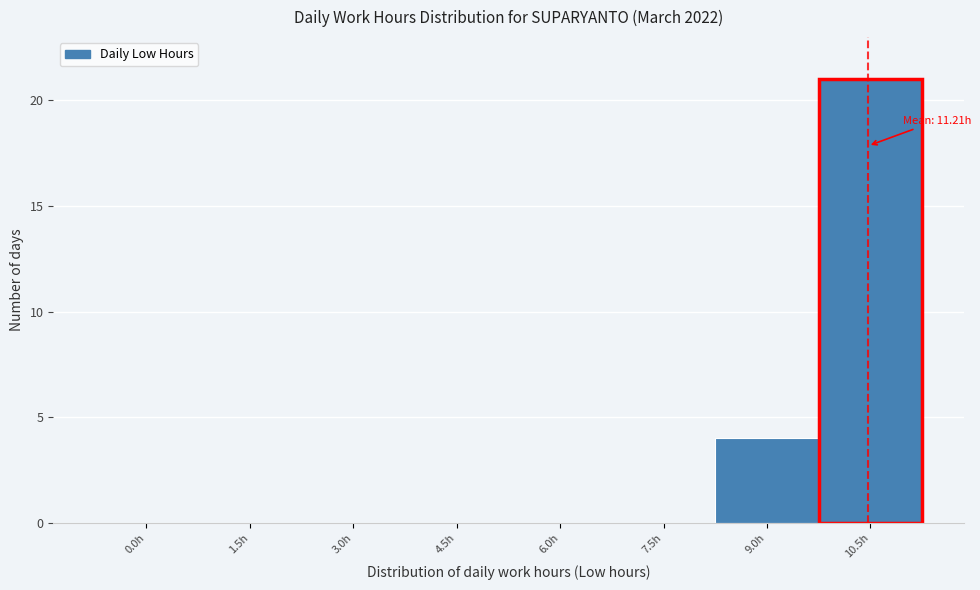

Reading left to right, what are all the values shown in this chart?

0.0h=0	1.5h=0	3.0h=0	4.5h=0	6.0h=0	7.5h=0	9.0h=4	10.5h=21